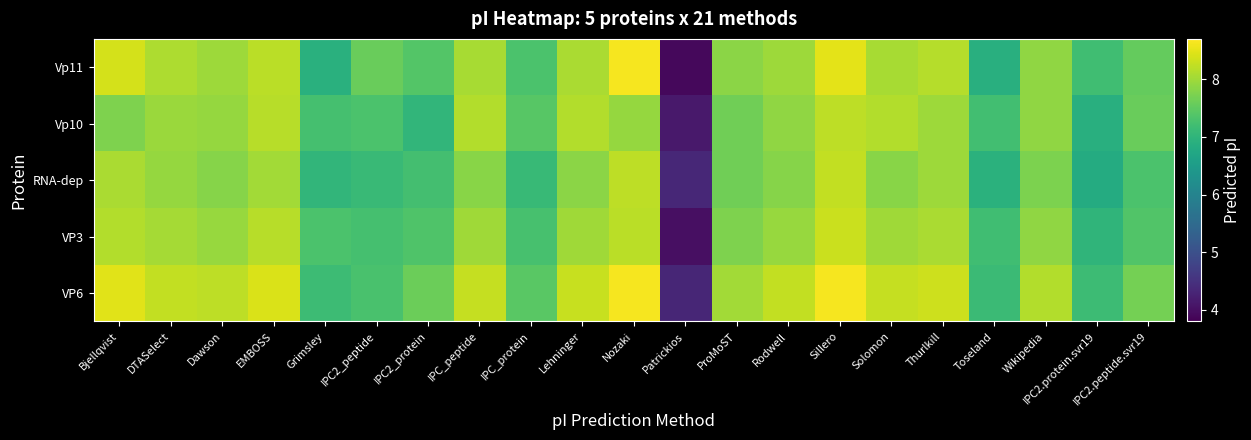

Between DTASelect and Grimsley, which series saw the biggest shift?

Vp11